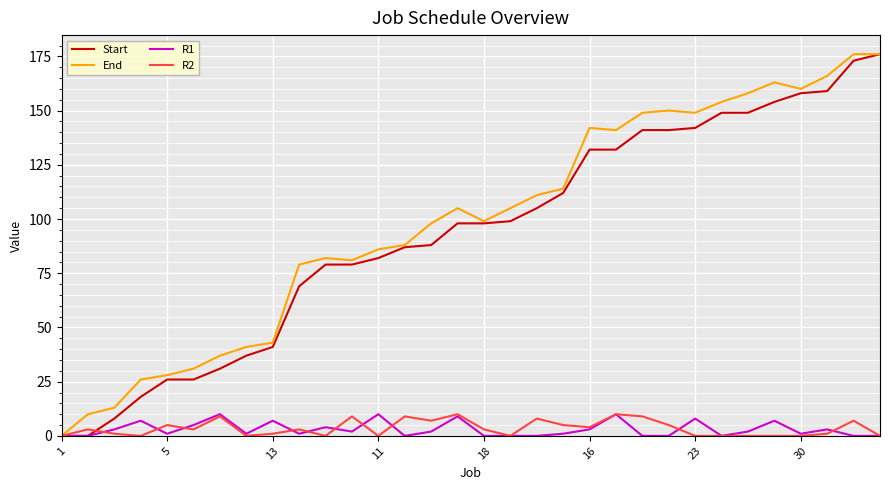

What is the maximum value shown in the chart?

176